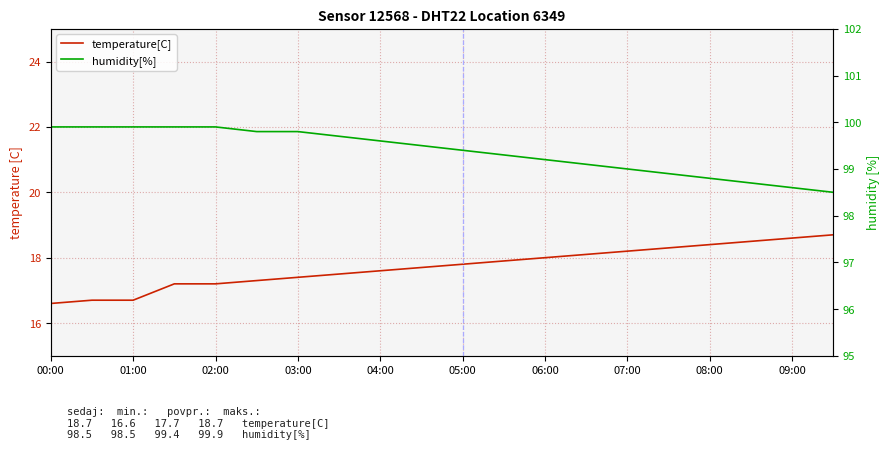

How many lines are shown in the chart?

2